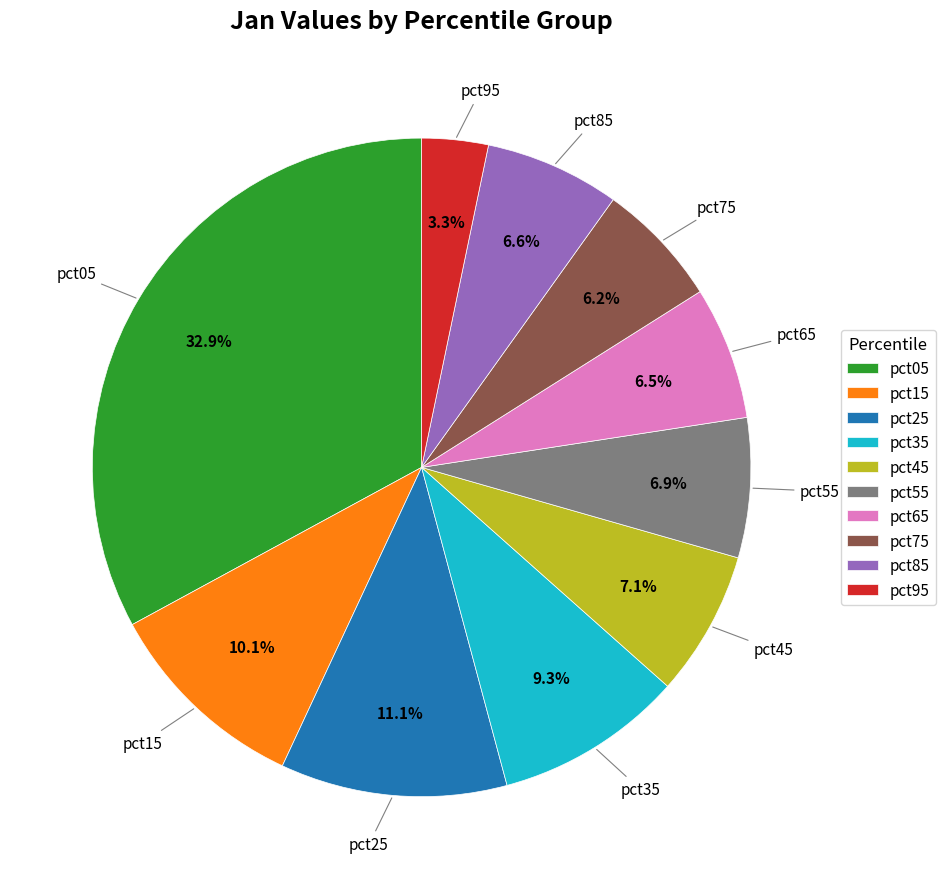

True or false: pct75 accounts for 1% of the total.

False